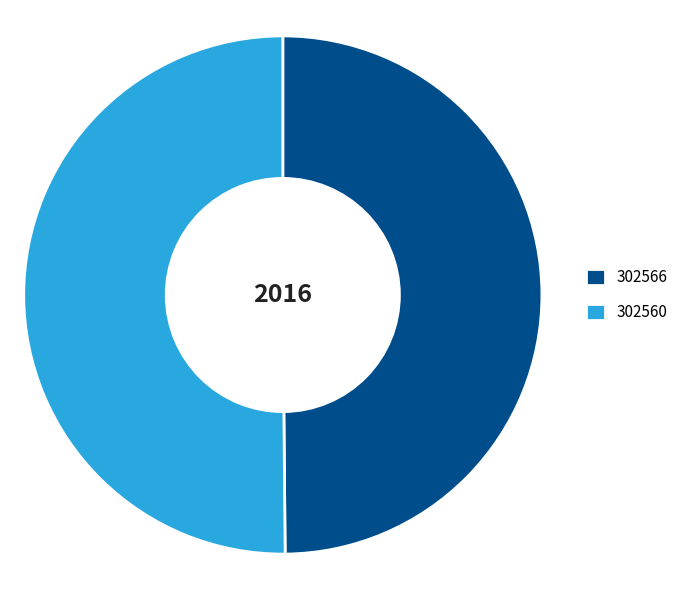

Do 302560 and 302566 together represent more than half of the pie?

Yes